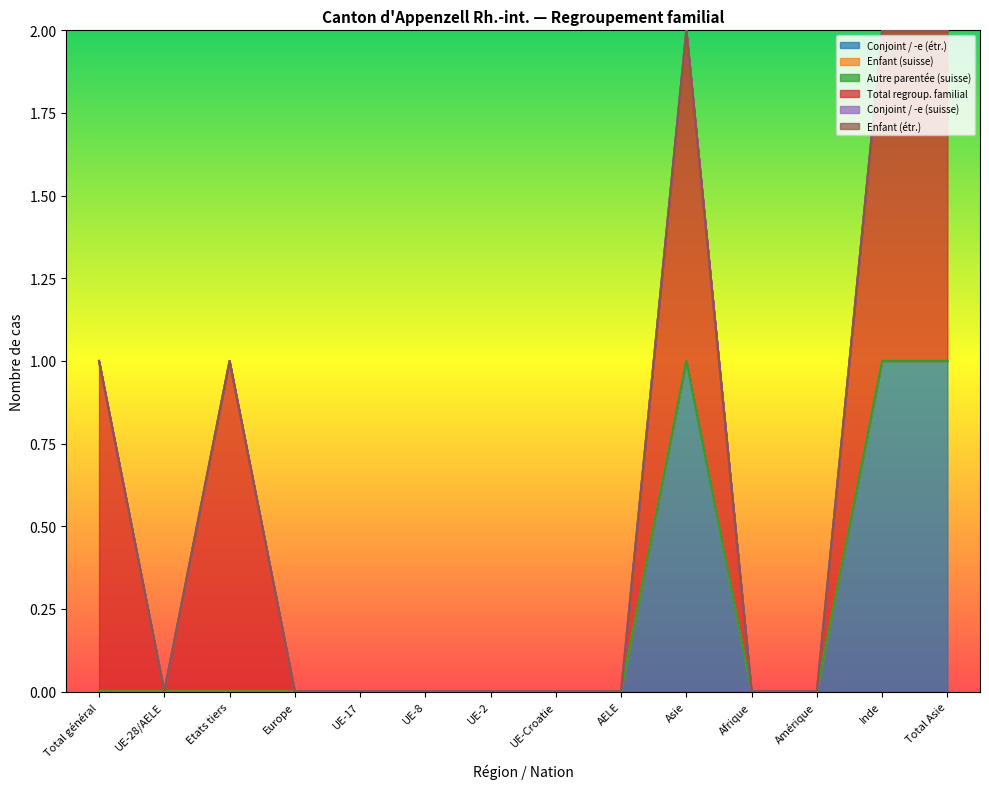

Rank the categories by Total regroup. familial value from lowest to highest.

UE-28/AELE, Europe, UE-17, UE-8, UE-2, UE-Croatie, AELE, Afrique, Amérique, Total général, Etats tiers, Asie, Inde, Total Asie